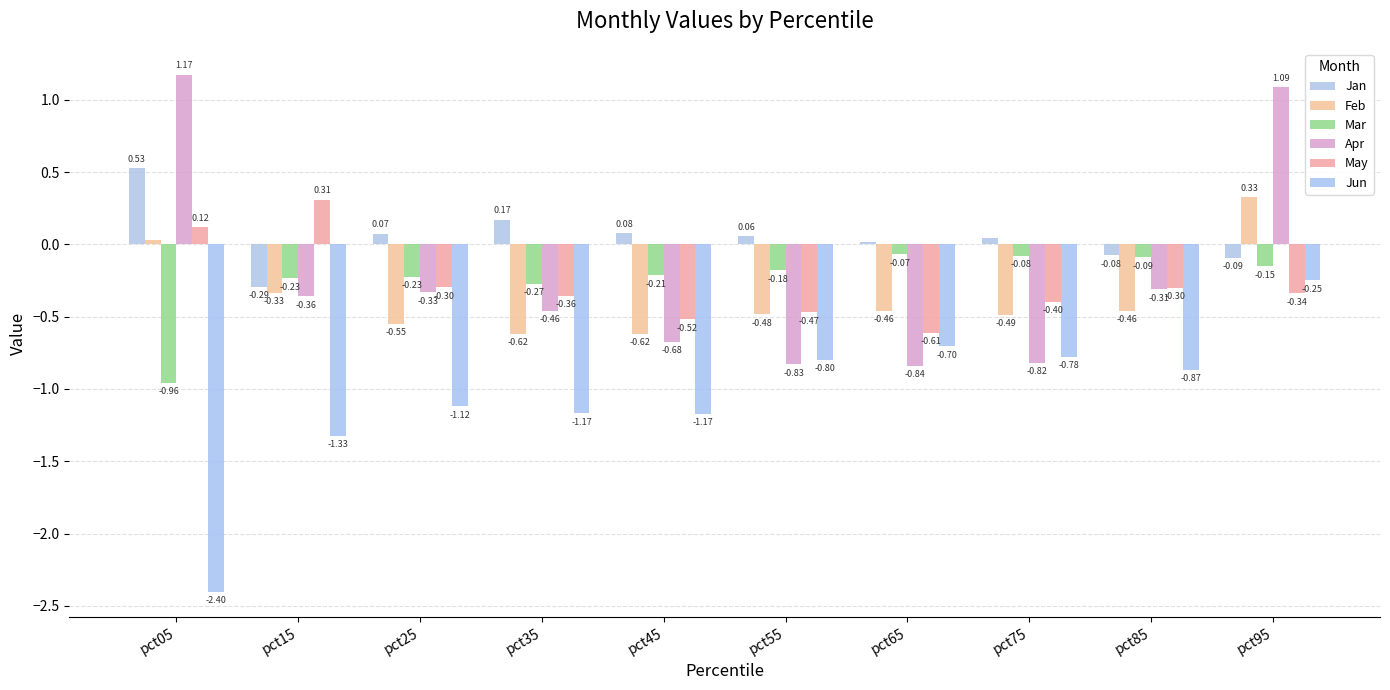

What is the maximum value for Feb?

0.3